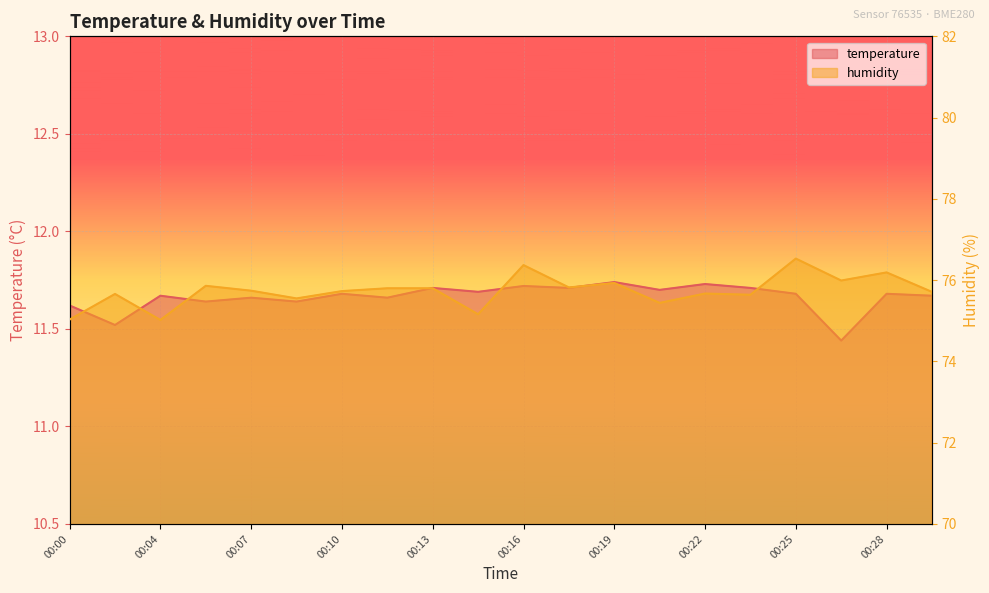

Which category has the lowest value in the humidity series?

00:04